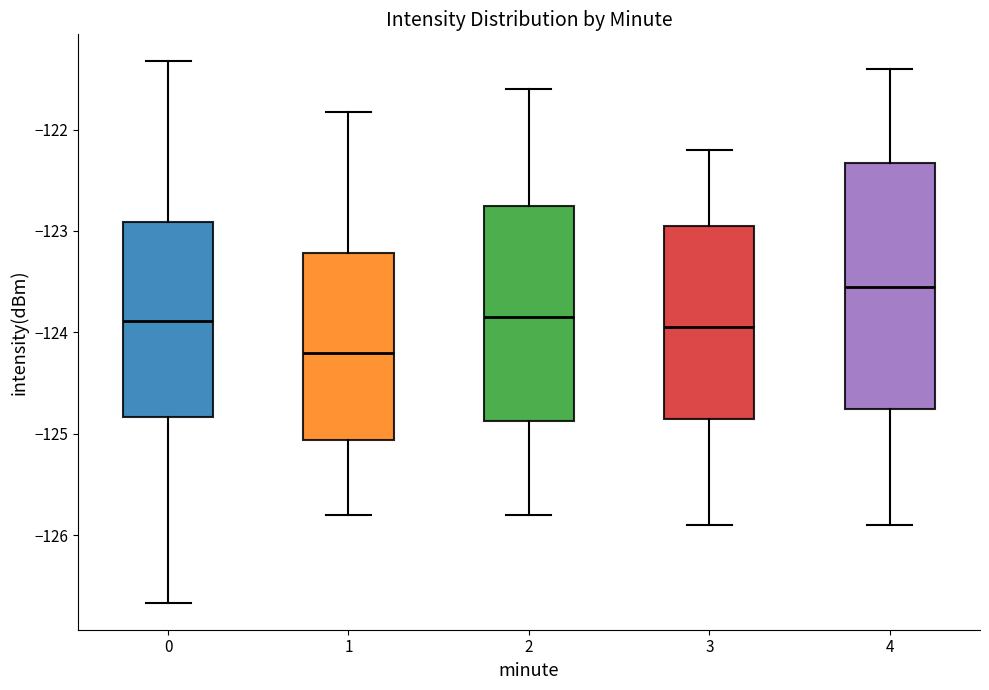

Which box is the tallest, from its lower edge to its upper edge?

4